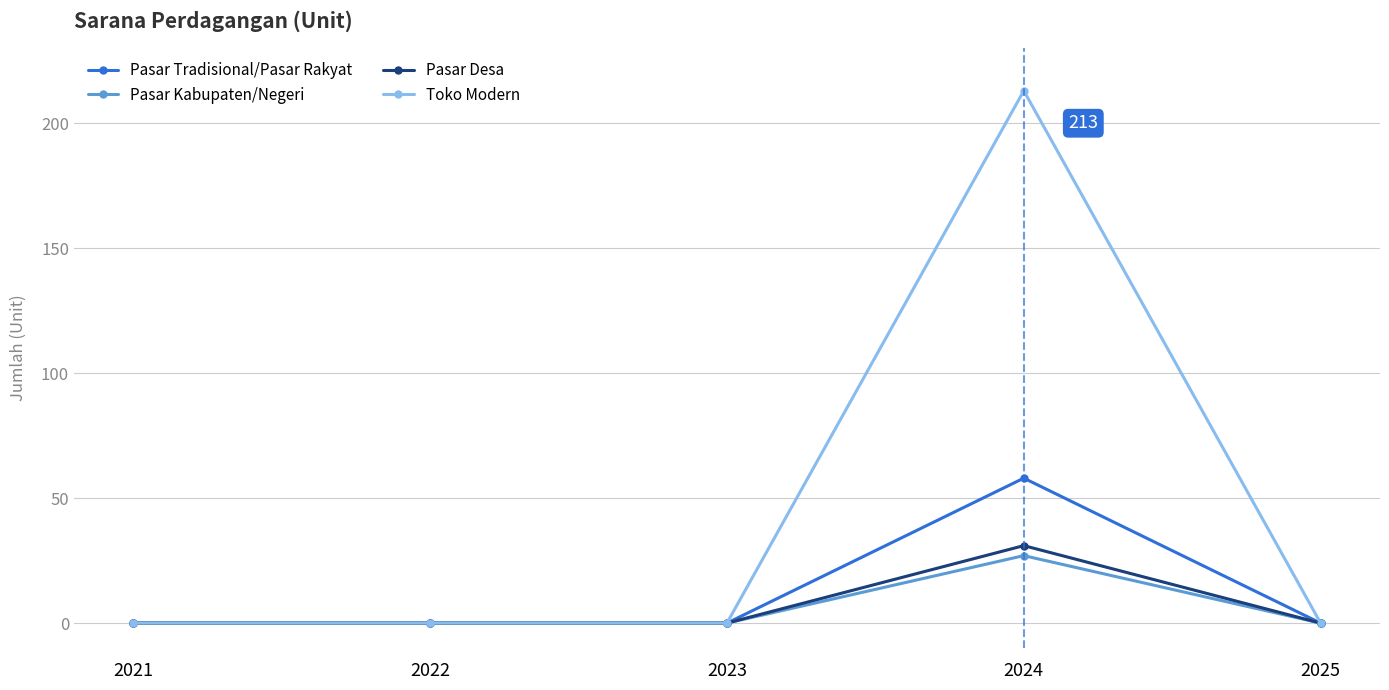

What are all the series names shown in the legend?

Pasar Tradisional/Pasar Rakyat, Pasar Kabupaten/Negeri, Pasar Desa, Toko Modern